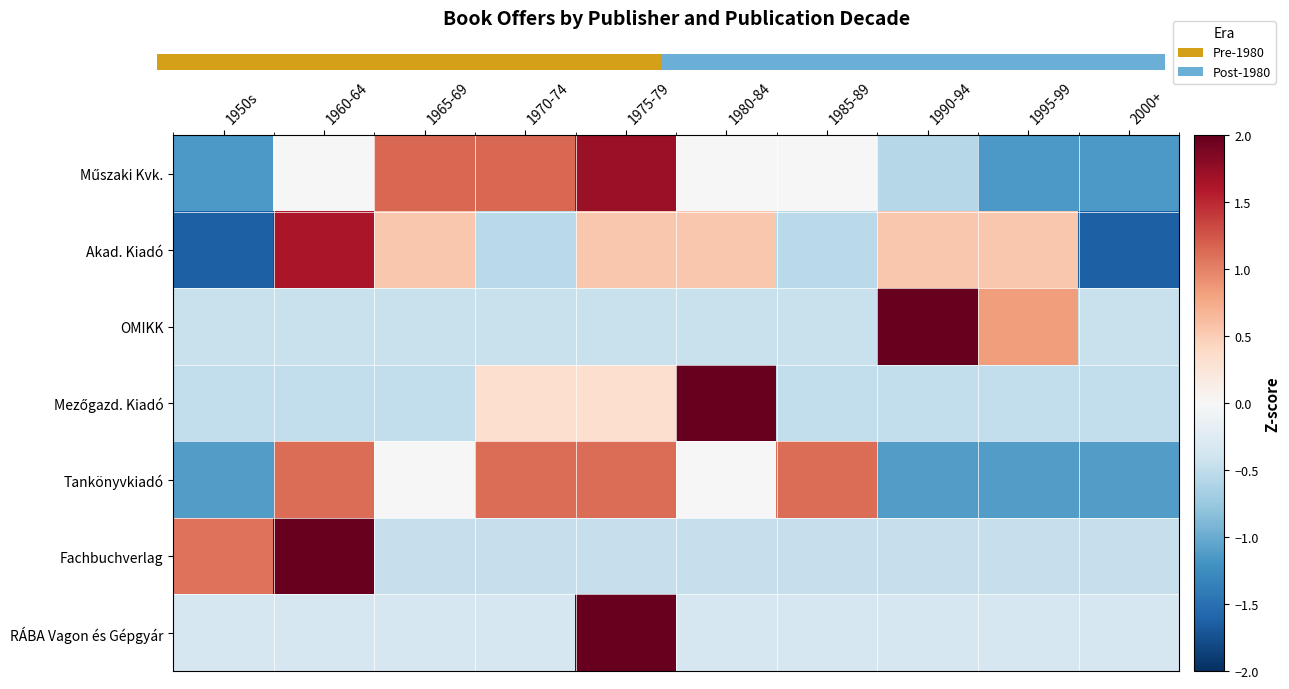

Where does the Mezőgazd. Kiadó series first go above 0?

1970-74